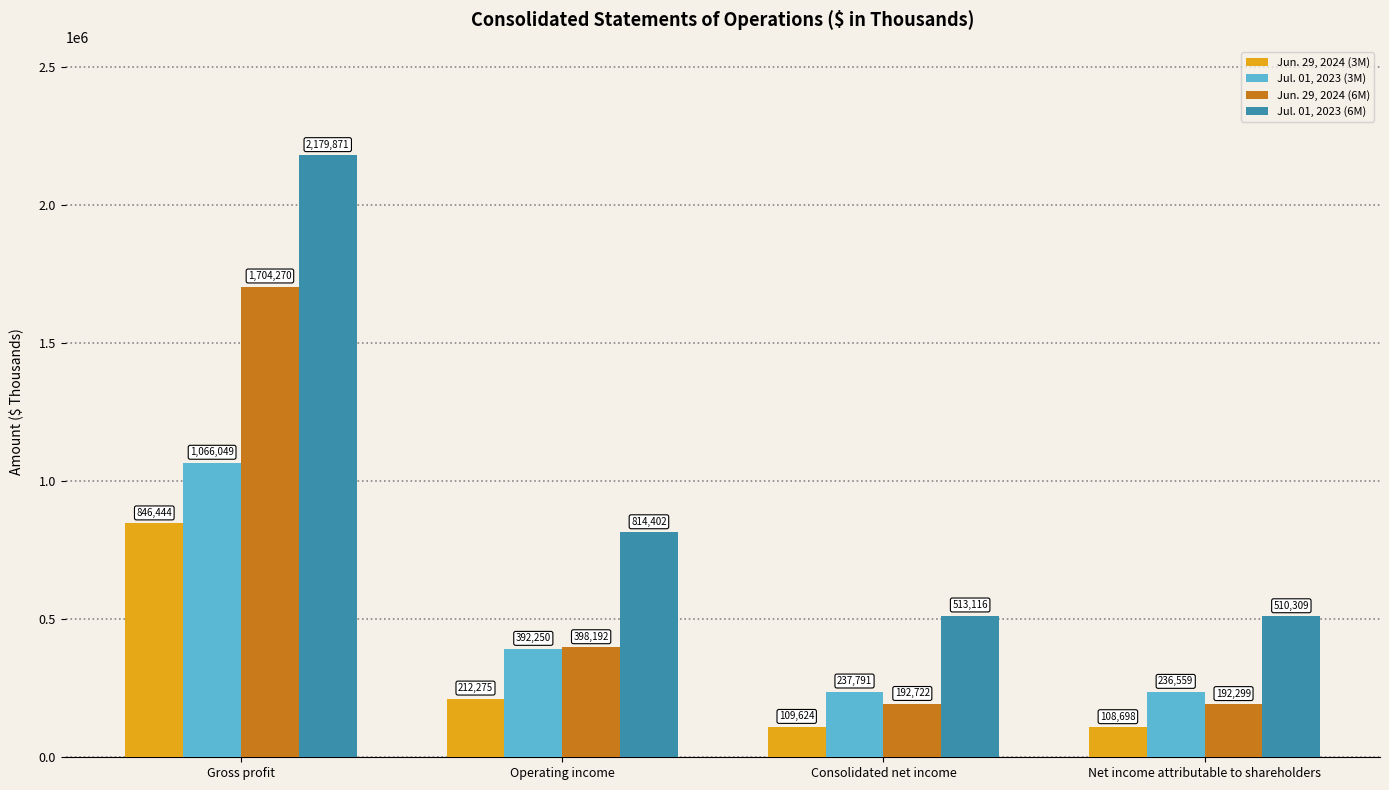

Rank the series at Gross profit from highest to lowest value.

Jul. 01, 2023 (6M), Jun. 29, 2024 (6M), Jul. 01, 2023 (3M), Jun. 29, 2024 (3M)